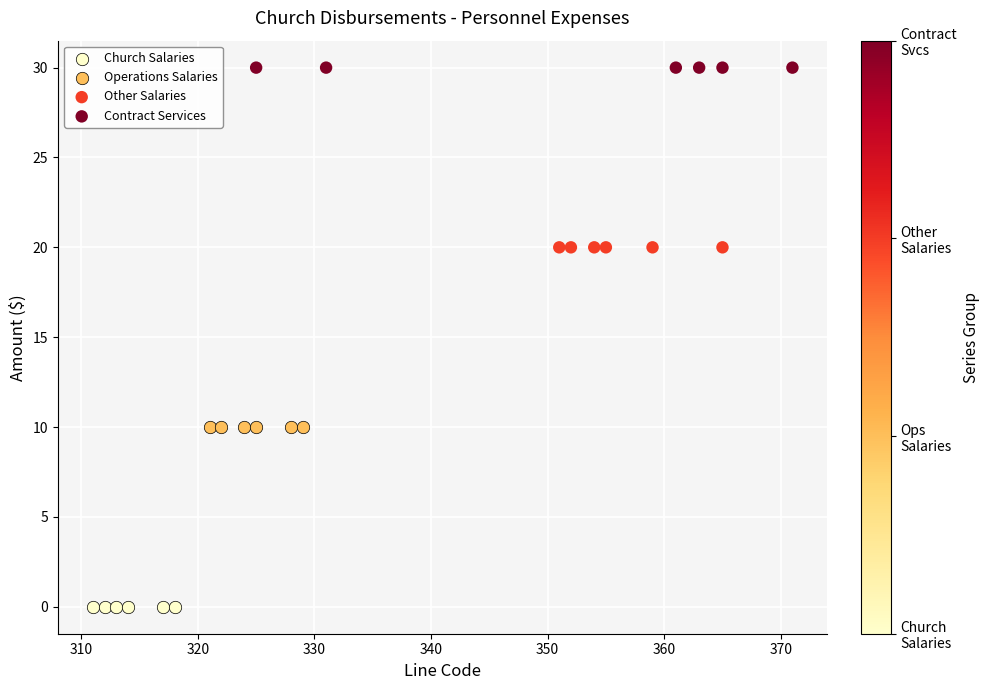

Which series reaches the maximum Y coordinate?

Contract Services